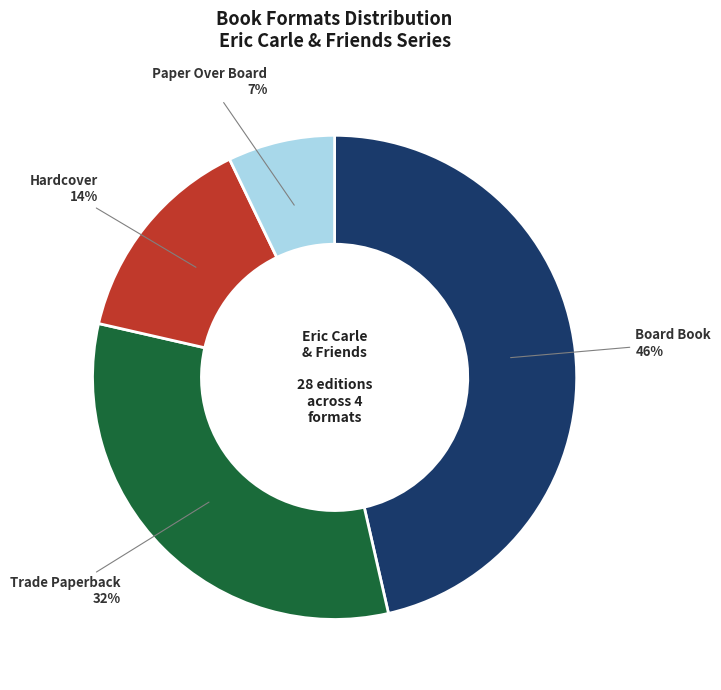

Rank the categories by value from lowest to highest.

Paper Over Board, Hardcover, Trade Paperback, Board Book